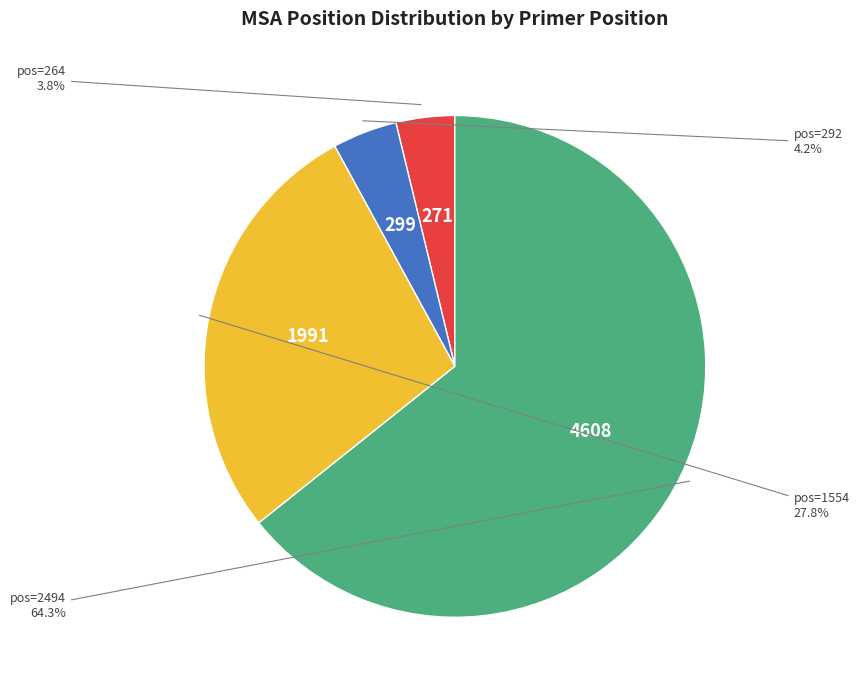

How many slices are in this pie chart?

4